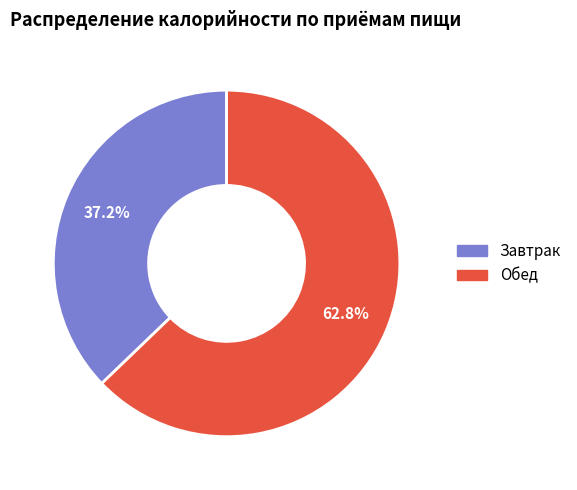

Is there any slice that represents more than half of the pie?

Yes